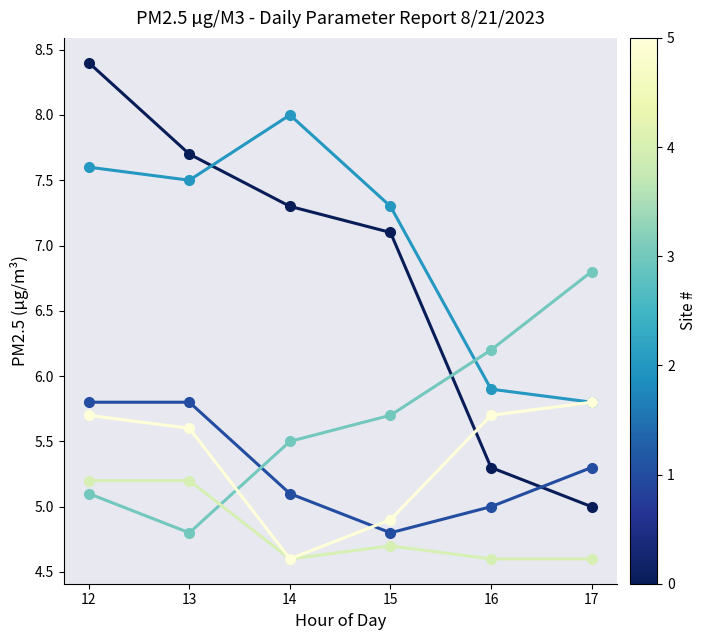

What is the maximum value shown in the chart?

8.4